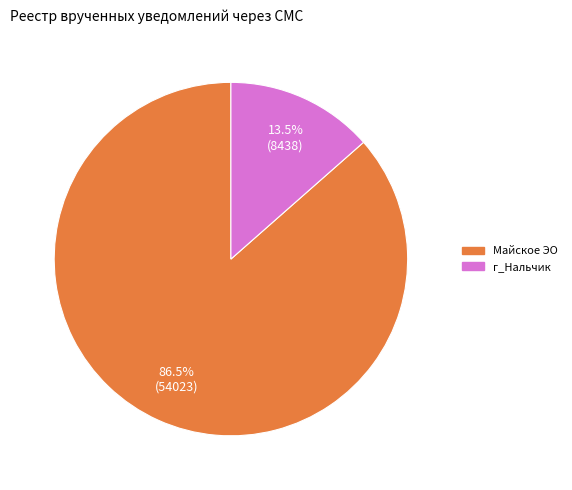

Is there a majority slice in this chart?

Yes